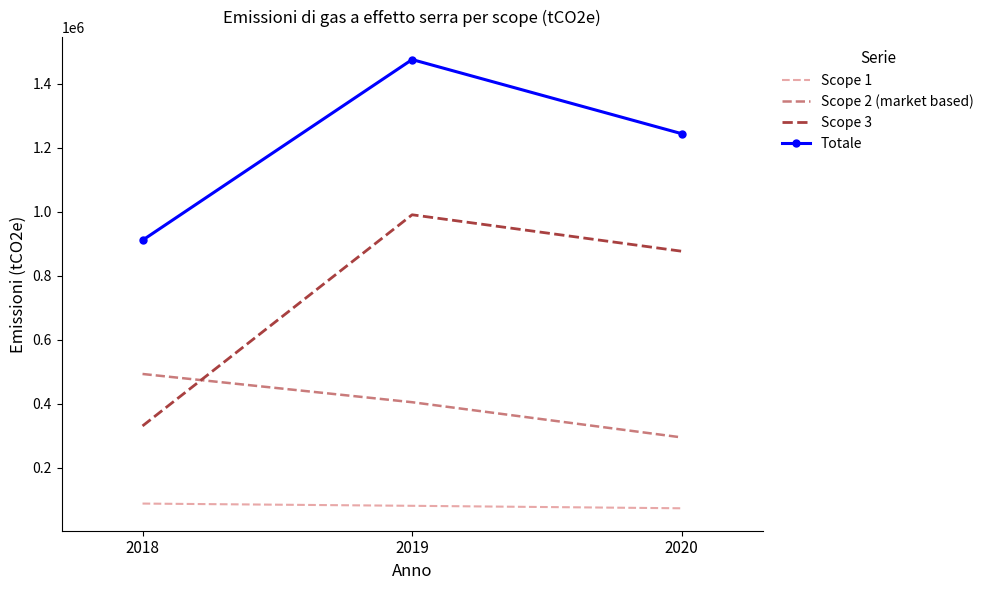

What is the lowest value of the Scope 3 series?

330366